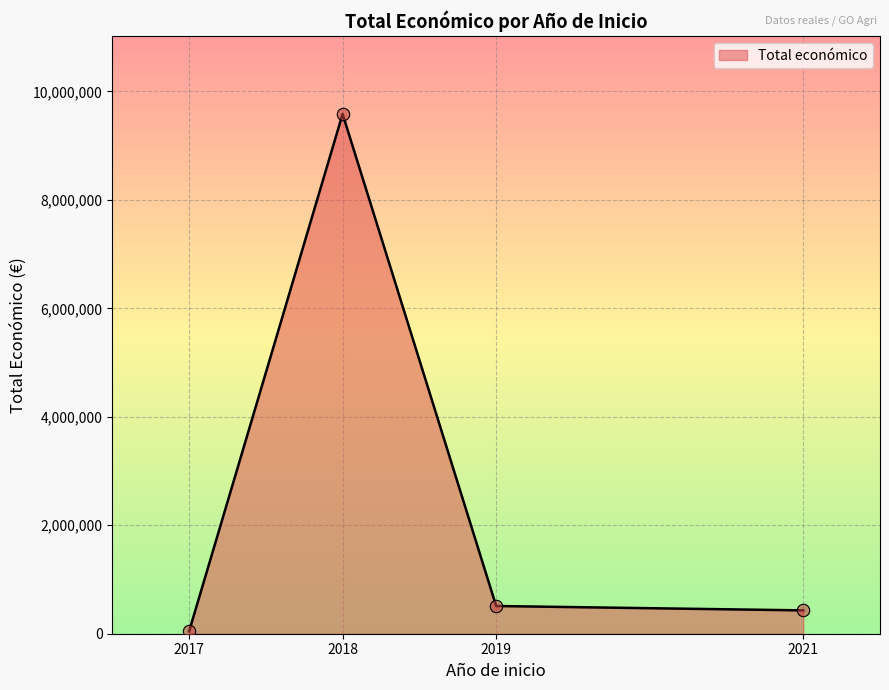

Between 2021 and 2018, which is larger?

2018